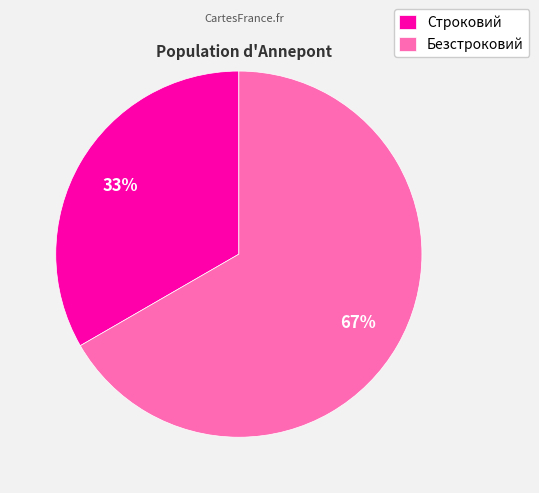

Count the number of slices in the pie.

2